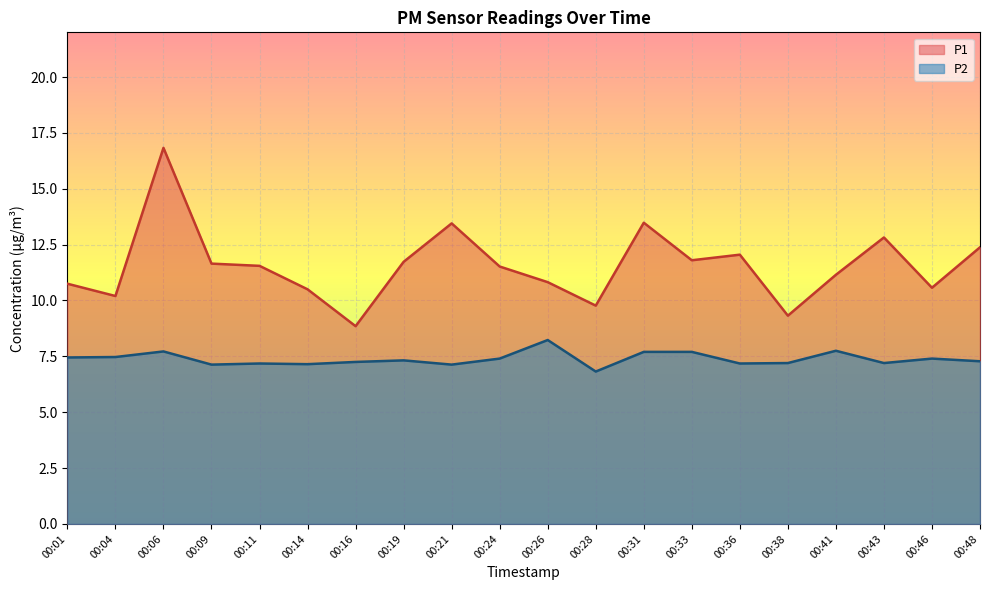

At which category does P1 reach its first local peak?

00:06